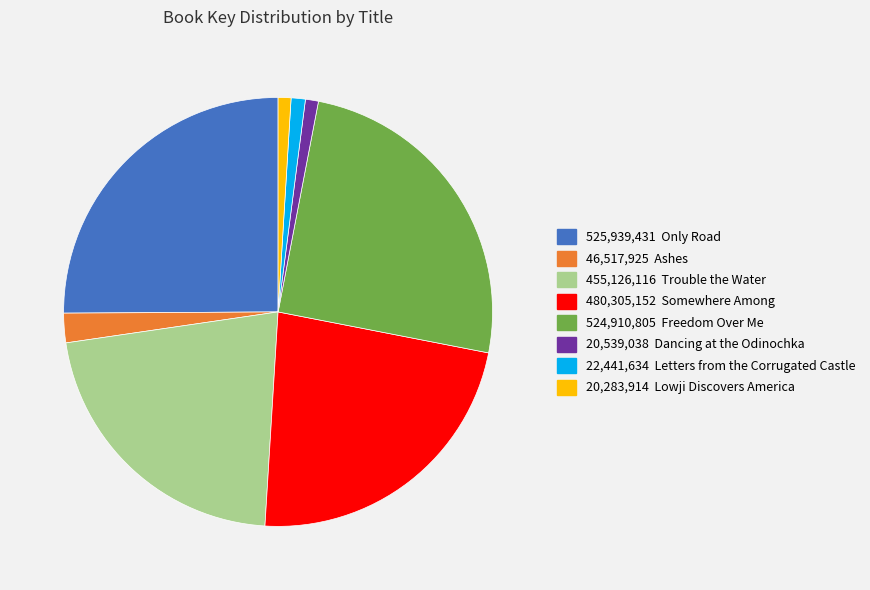

Is there any slice that represents more than half of the pie?

No